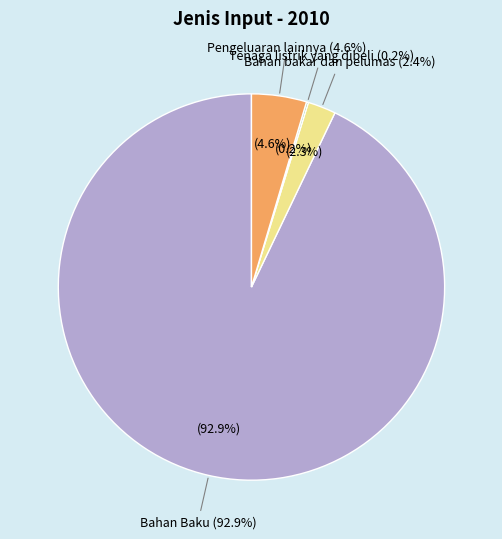

What is the majority slice?

Bahan Baku